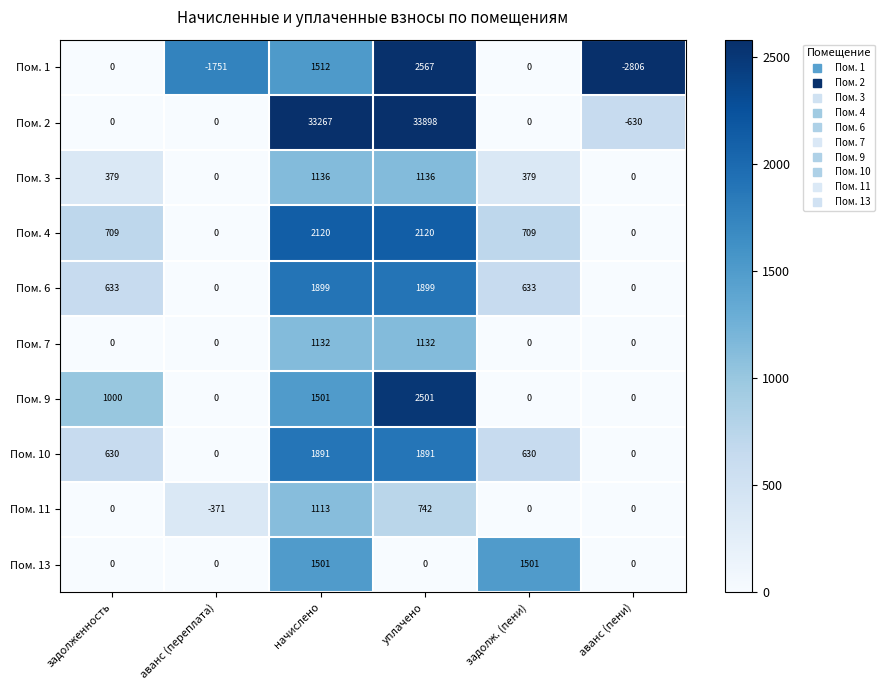

What is the lowest value of the Пом. 11 series?

-371